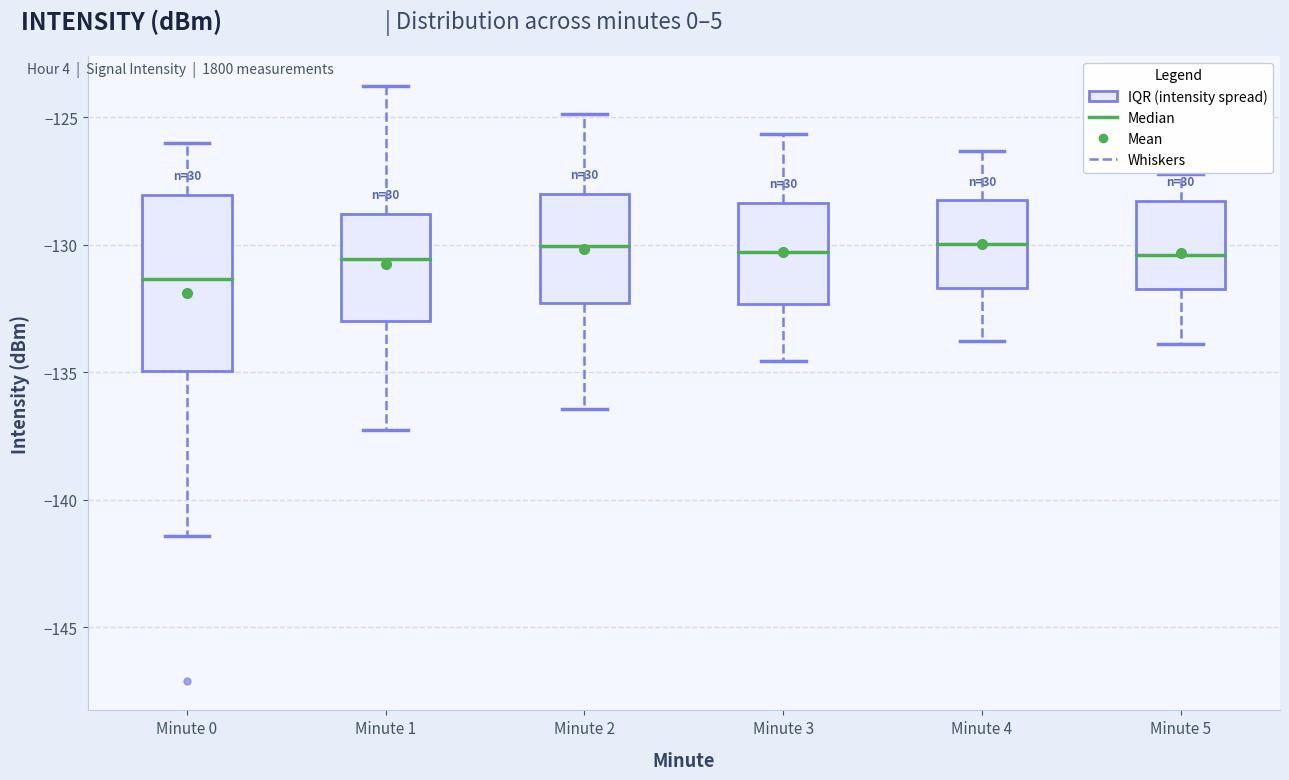

Comparing the boxes themselves (not the whiskers), which one is the tallest?

Minute 0